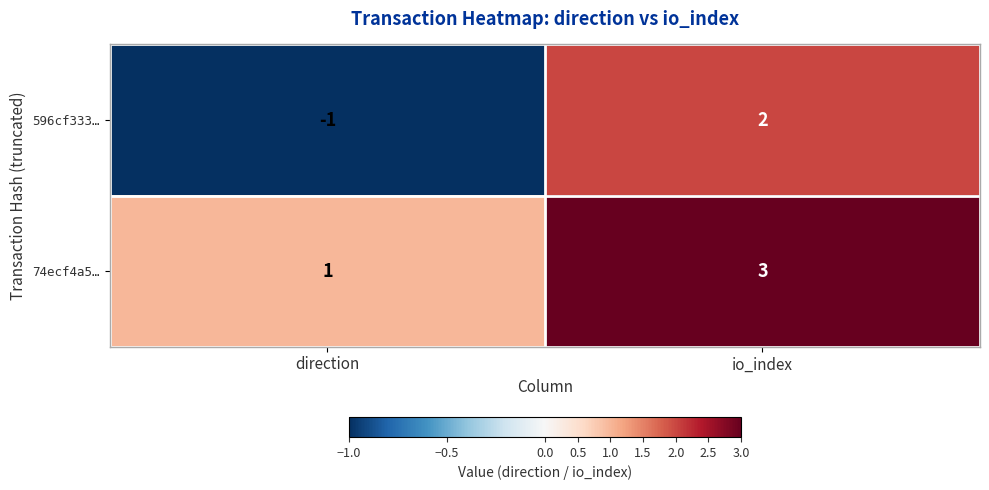

What is the sum of all 74ecf4a5… values?

4